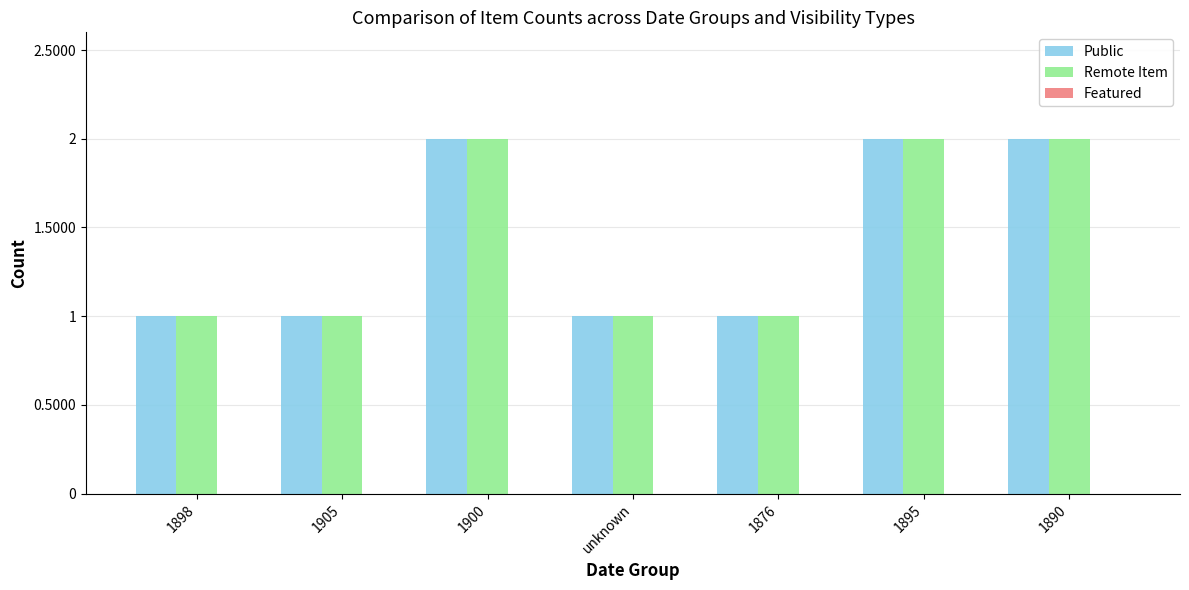

What is the sum of all Remote Item values?

10